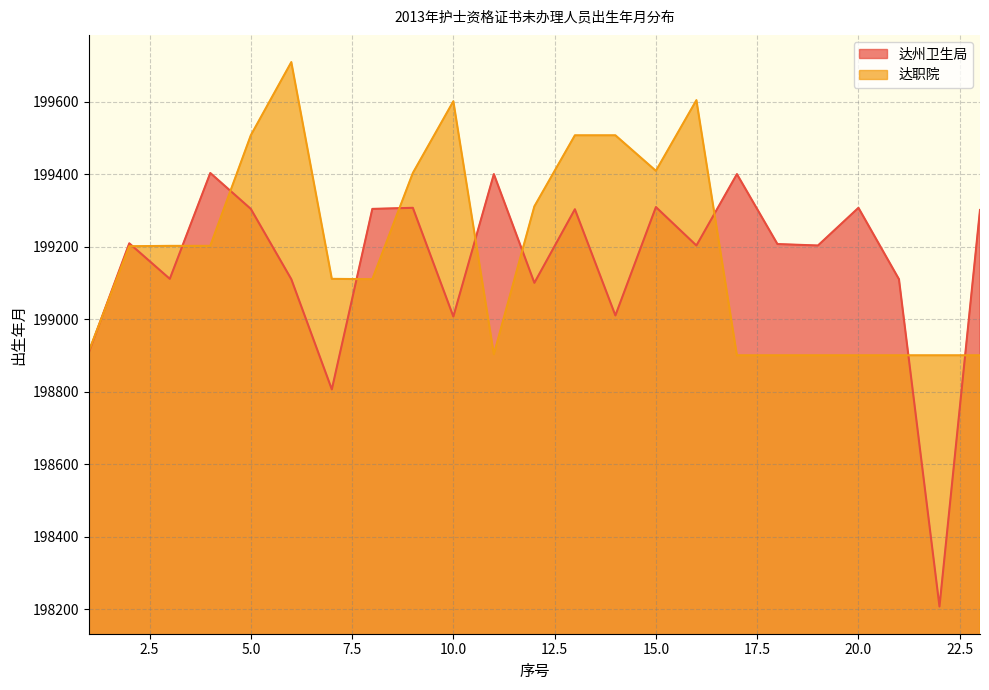

The chart shows a value of 63009 at 8. True or false?

False